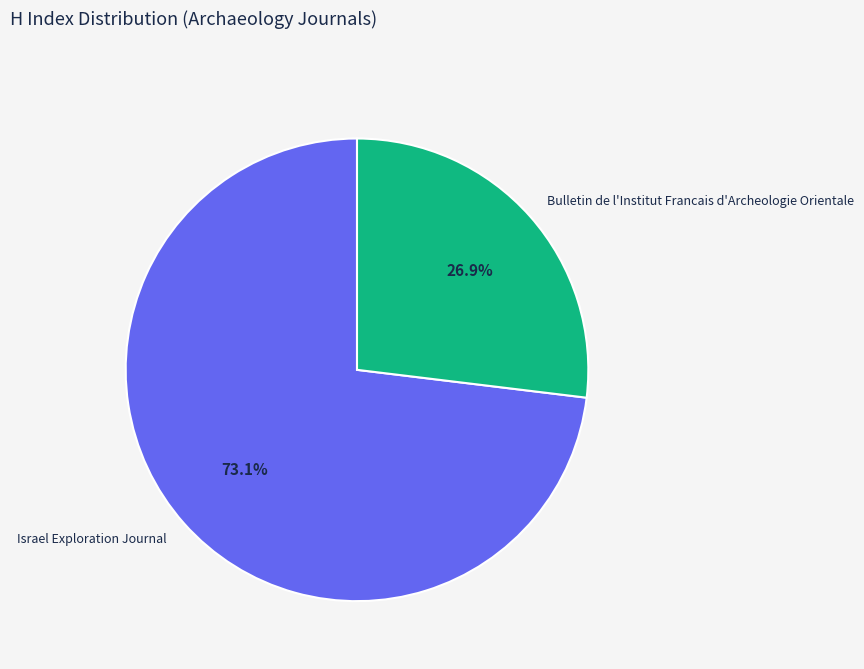

To the nearest percent, what is the average slice percentage?

50%